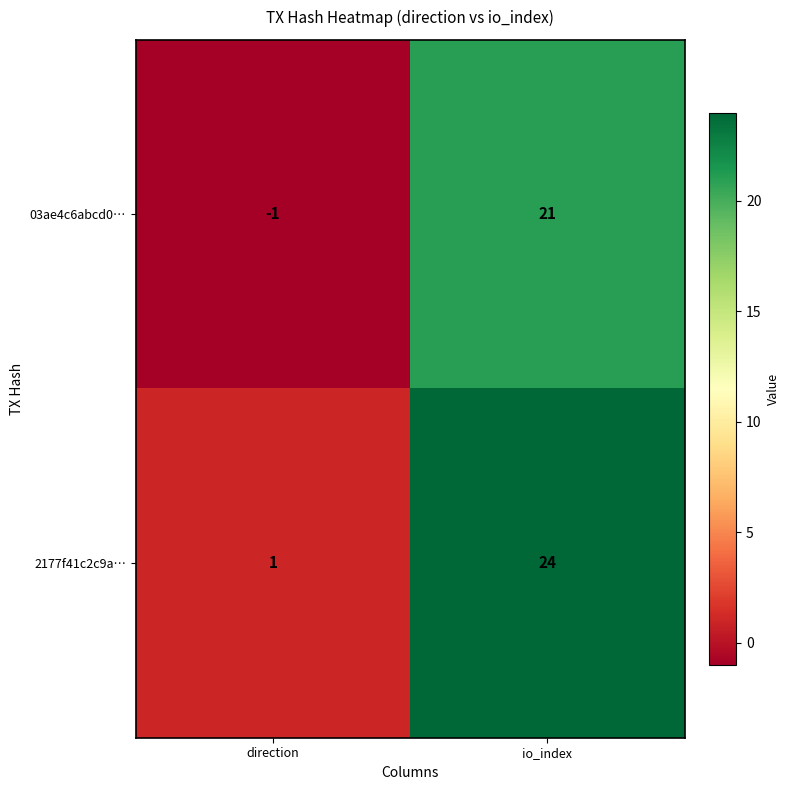

True or false: 03ae4c6abcd0… has a value of 33 at io_index.

False